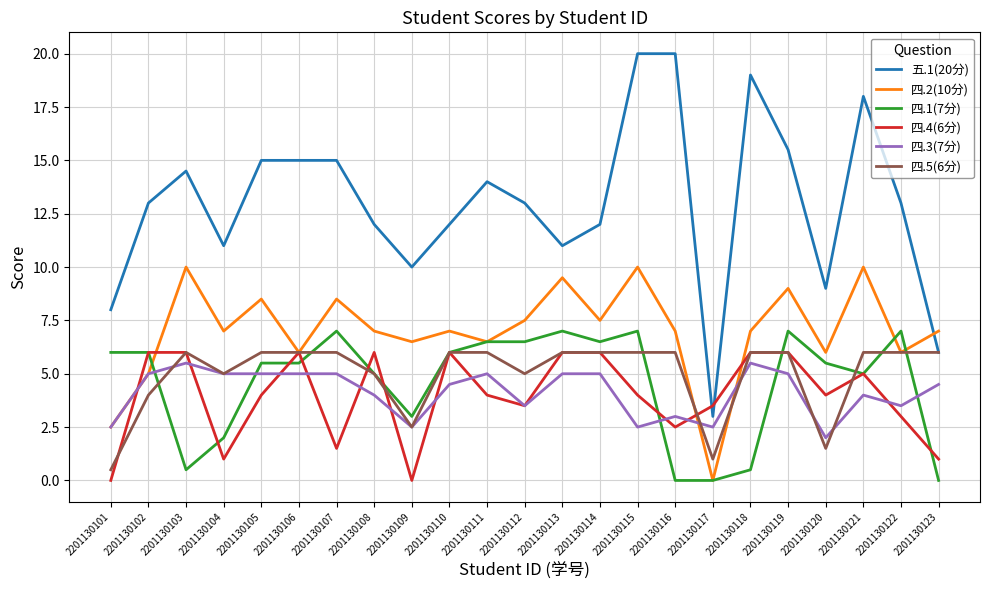

Which series has the largest range (max minus min)?

五.1(20分)